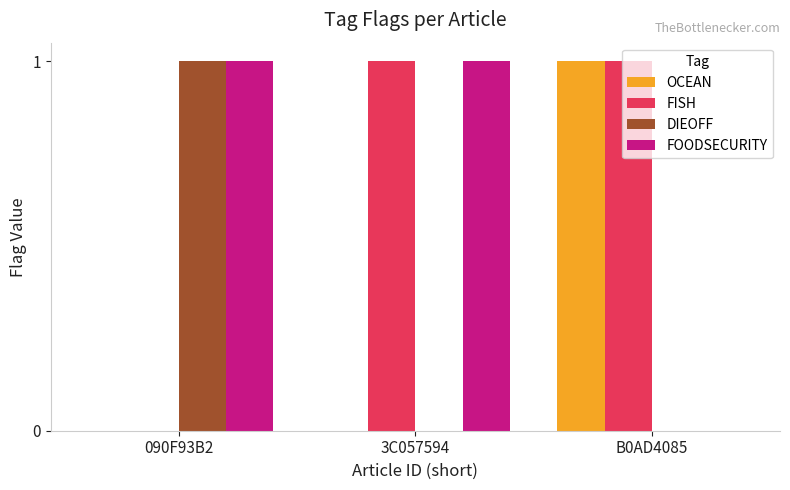

Is it true that OCEAN equals 1 at 090F93B2?

False